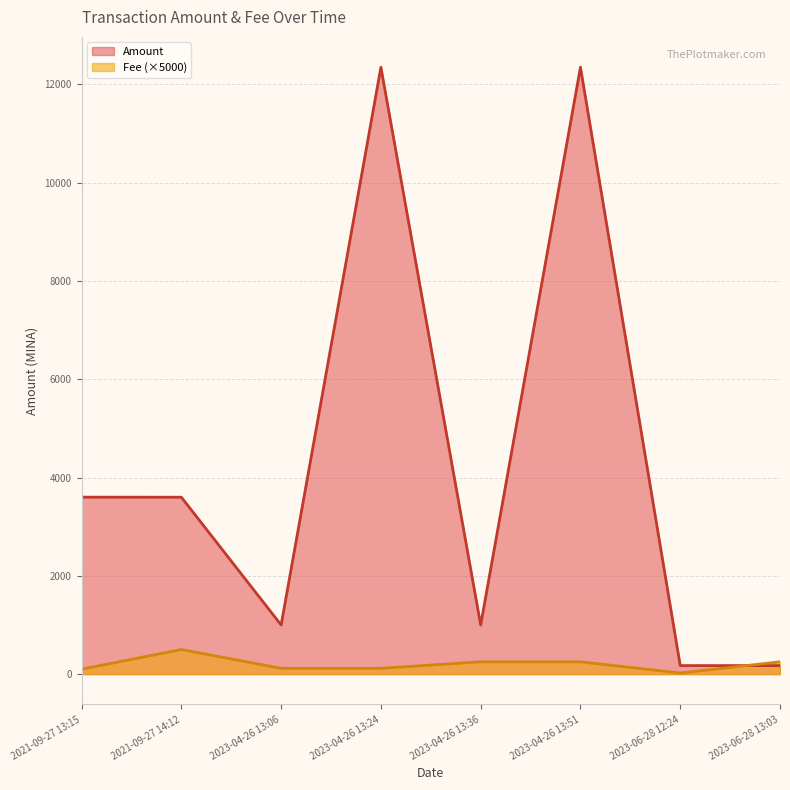

At how many categories does at least one series exceed 1513?

4